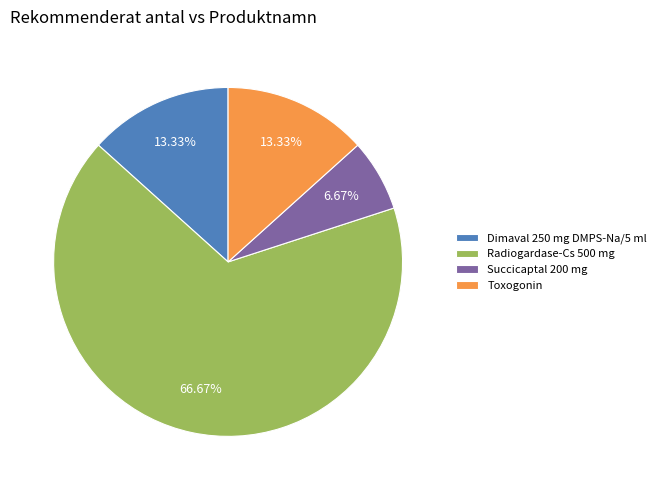

To the nearest percent, what percentage of the pie is Dimaval 250 mg DMPS-Na/5 ml?

13%